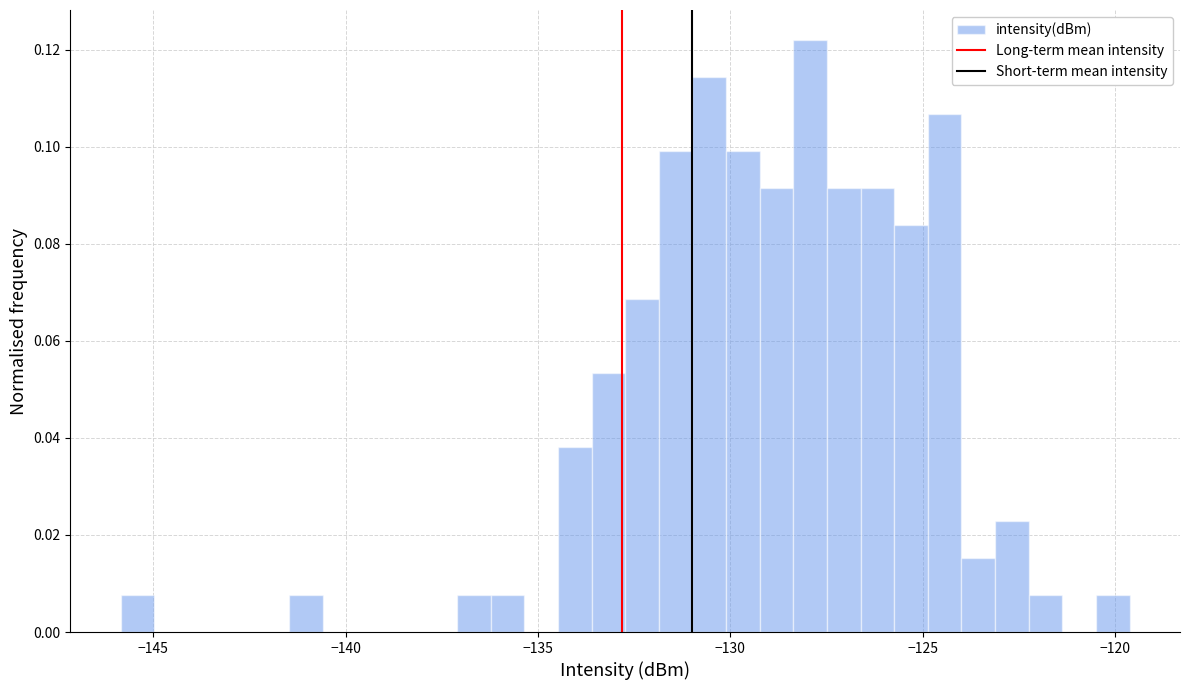

Read against the x-axis, roughly where is the centre of the tallest bar?

-128.0